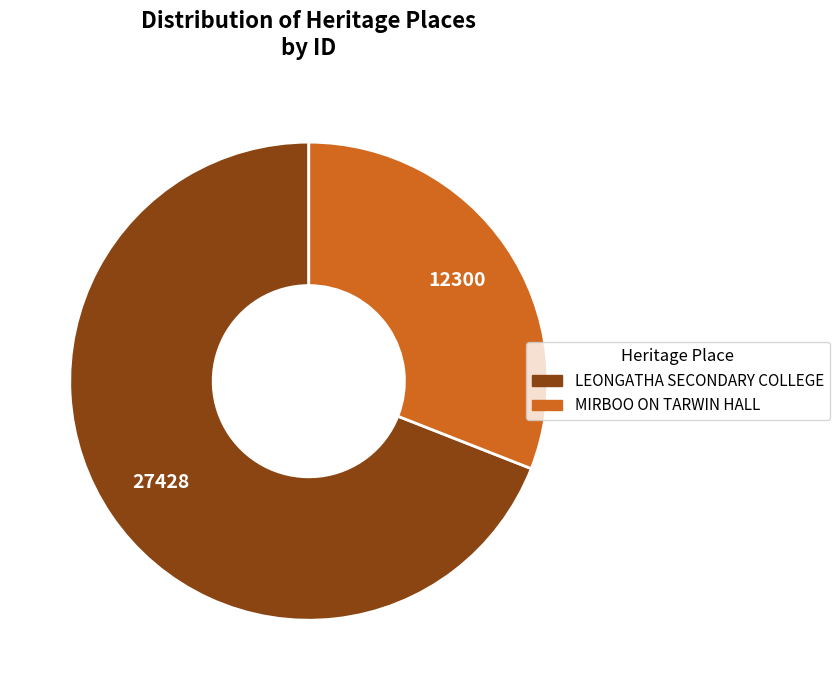

Between MIRBOO ON TARWIN HALL and LEONGATHA SECONDARY COLLEGE, which is larger?

LEONGATHA SECONDARY COLLEGE